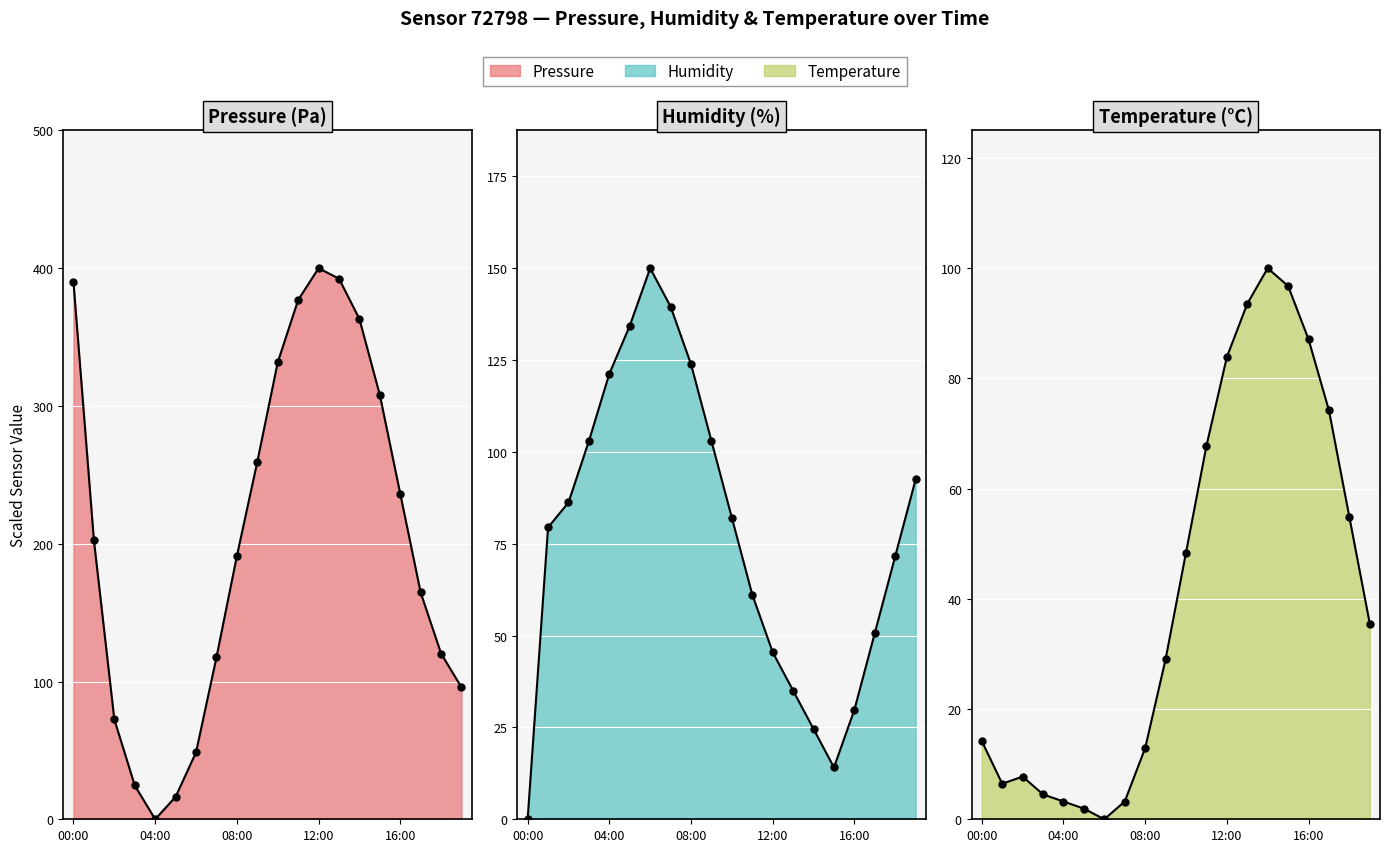

The temperature_line series shows 3.9 at 08:00. True or false?

False